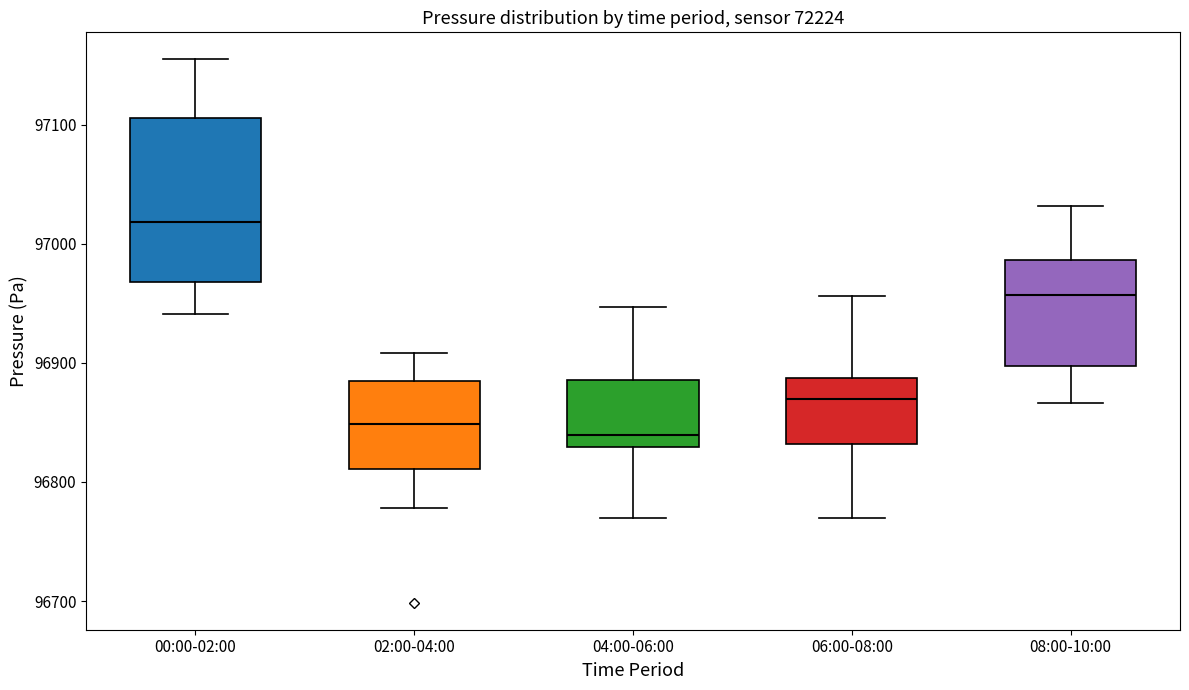

Reading left to right, read every box against the y-axis: the position of its median line, the range the box covers, and the ends of its whiskers. The values are not printed on the chart, so give them approximately, as read against the axis.

00:00-02:00: median 97020, box 96970 to 97110, whiskers 96940 to 97150
02:00-04:00: median 96850, box 96810 to 96880, whiskers 96780 to 96910
04:00-06:00: median 96840, box 96830 to 96890, whiskers 96770 to 96950
06:00-08:00: median 96870, box 96830 to 96890, whiskers 96770 to 96960
08:00-10:00: median 96960, box 96900 to 96990, whiskers 96870 to 97030